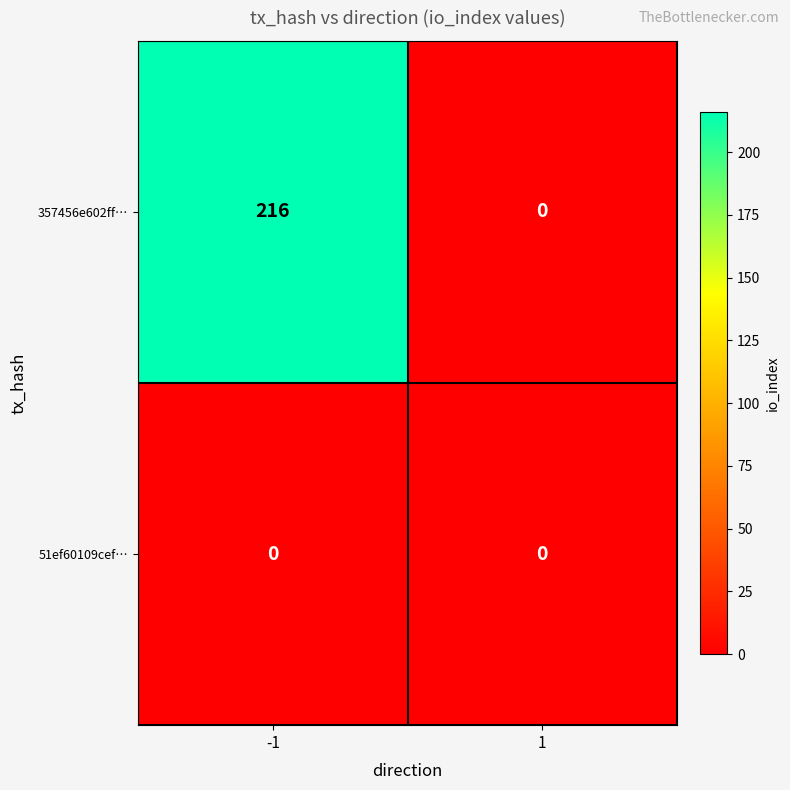

What is the greatest value displayed?

216